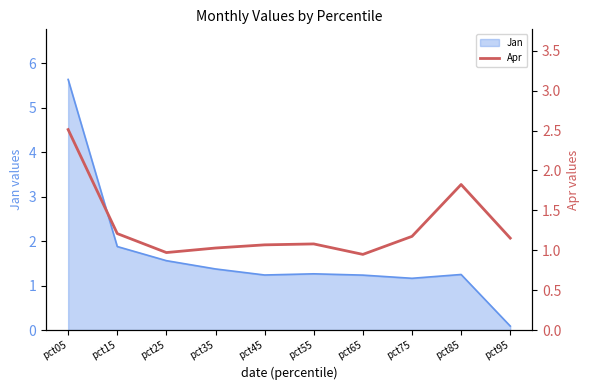

Where is the data nearest to the value 1?

pct35